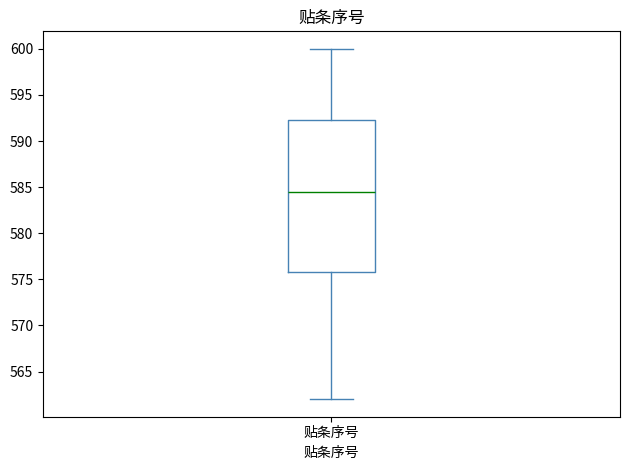

Transcribe this box plot: give where the median line is, the range the box spans, and where the two whiskers end, as read against the y-axis. The values are not printed on the chart, so give them approximately, as read against the axis.

median 584.5, box 576.0 to 592.5, whiskers 562.0 to 600.0